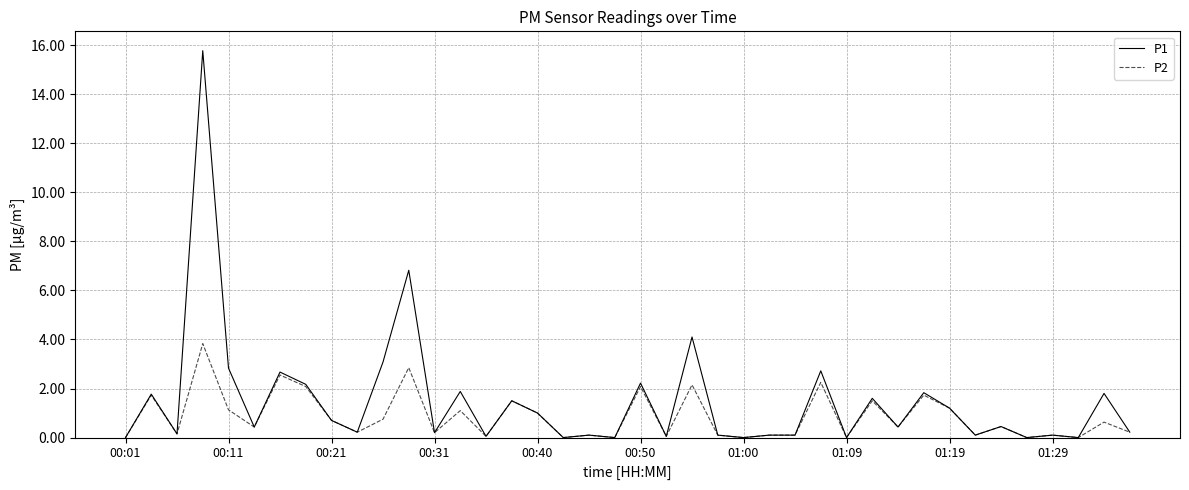

List the series in order of their peak value, lowest first.

P2, P1